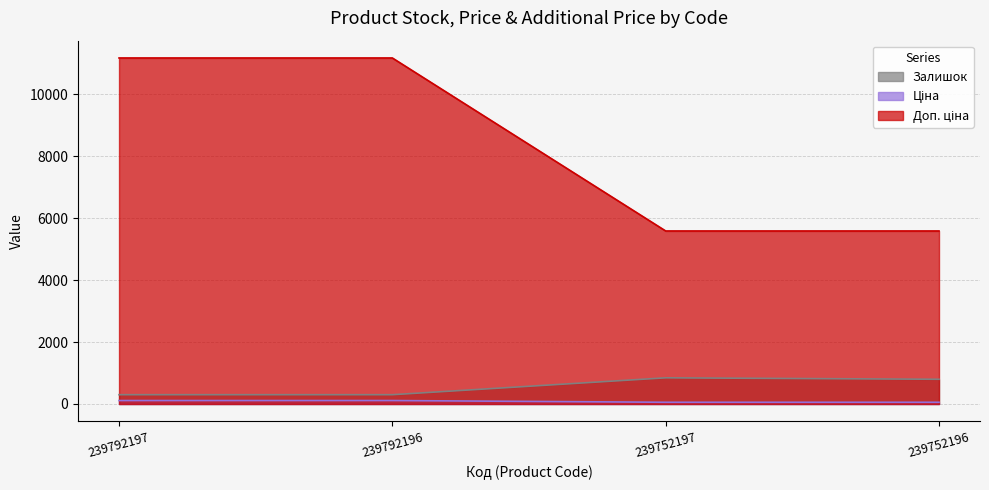

Does the chart display data point markers on the line(s)?

No